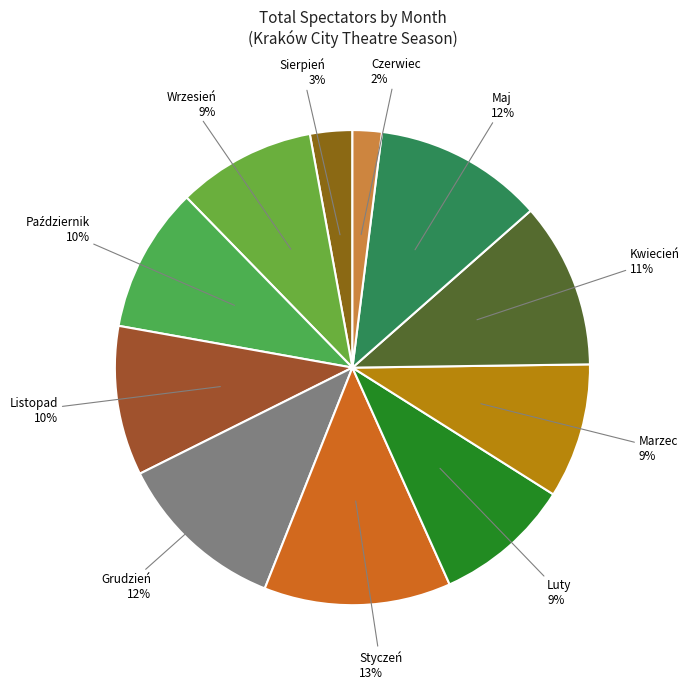

Which category has the smallest portion of the pie?

Czerwiec